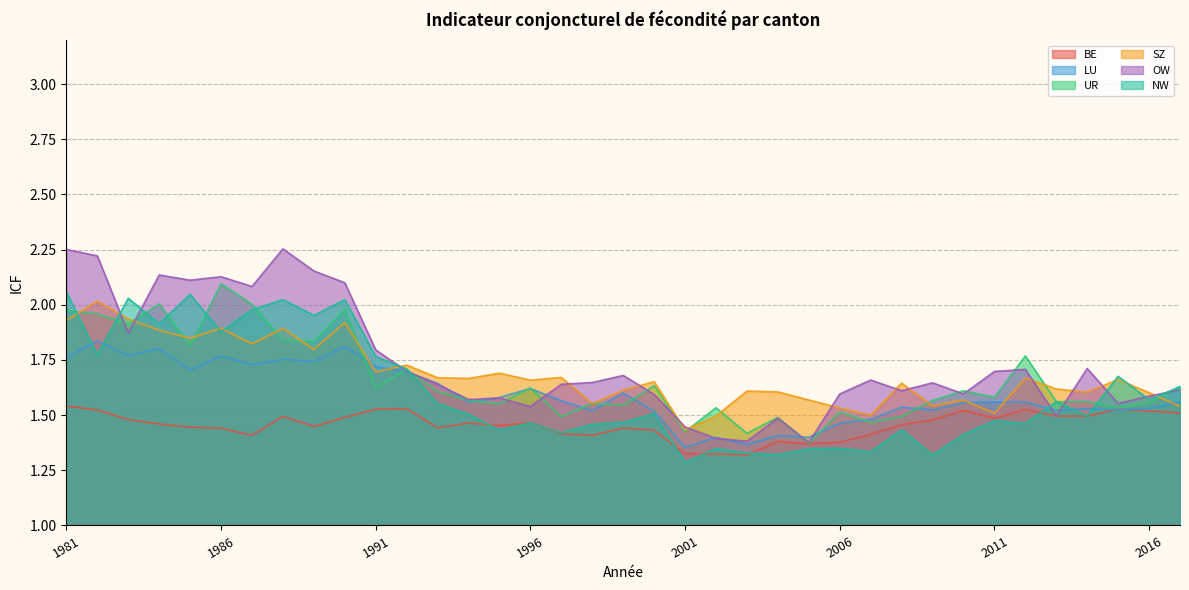

Reading left to right, extract all data points from this chart.

BE: 1981=1.5	1982=1.5	1983=1.5	1984=1.5	1985=1.4	1986=1.4	1987=1.4	1988=1.5	1989=1.4	1990=1.5	1991=1.5	1992=1.5	1993=1.4	1994=1.5	1995=1.5	1996=1.5	1997=1.4	1998=1.4	1999=1.4	2000=1.4	2001=1.3	2002=1.3	2003=1.3	2004=1.4	2005=1.4	2006=1.4	2007=1.4	2008=1.5	2009=1.5	2010=1.5	2011=1.5	2012=1.5	2013=1.5	2014=1.5	2015=1.5	2016=1.5	2017=1.5
LU: 1981=1.8	1982=1.8	1983=1.8	1984=1.8	1985=1.7	1986=1.8	1987=1.7	1988=1.8	1989=1.7	1990=1.8	1991=1.7	1992=1.7	1993=1.6	1994=1.6	1995=1.6	1996=1.6	1997=1.6	1998=1.5	1999=1.6	2000=1.5	2001=1.4	2002=1.4	2003=1.4	2004=1.4	2005=1.4	2006=1.5	2007=1.5	2008=1.5	2009=1.5	2010=1.6	2011=1.6	2012=1.6	2013=1.5	2014=1.5	2015=1.5	2016=1.5	2017=1.6
UR: 1981=2.0	1982=2.0	1983=1.9	1984=2.0	1985=1.8	1986=2.1	1987=2.0	1988=1.8	1989=1.8	1990=2.0	1991=1.6	1992=1.7	1993=1.6	1994=1.6	1995=1.6	1996=1.6	1997=1.5	1998=1.6	1999=1.5	2000=1.6	2001=1.4	2002=1.5	2003=1.4	2004=1.5	2005=1.4	2006=1.5	2007=1.5	2008=1.5	2009=1.6	2010=1.6	2011=1.6	2012=1.8	2013=1.6	2014=1.6	2015=1.5	2016=1.6	2017=1.6
SZ: 1981=1.9	1982=2.0	1983=1.9	1984=1.9	1985=1.8	1986=1.9	1987=1.8	1988=1.9	1989=1.8	1990=1.9	1991=1.7	1992=1.7	1993=1.7	1994=1.7	1995=1.7	1996=1.7	1997=1.7	1998=1.6	1999=1.6	2000=1.7	2001=1.4	2002=1.5	2003=1.6	2004=1.6	2005=1.6	2006=1.5	2007=1.5	2008=1.6	2009=1.5	2010=1.6	2011=1.5	2012=1.7	2013=1.6	2014=1.6	2015=1.7	2016=1.6	2017=1.5
OW: 1981=2.3	1982=2.2	1983=1.9	1984=2.1	1985=2.1	1986=2.1	1987=2.1	1988=2.3	1989=2.2	1990=2.1	1991=1.8	1992=1.7	1993=1.6	1994=1.6	1995=1.6	1996=1.5	1997=1.6	1998=1.6	1999=1.7	2000=1.6	2001=1.4	2002=1.4	2003=1.4	2004=1.5	2005=1.4	2006=1.6	2007=1.7	2008=1.6	2009=1.6	2010=1.6	2011=1.7	2012=1.7	2013=1.5	2014=1.7	2015=1.6	2016=1.6	2017=1.6
NW: 1981=2.1	1982=1.8	1983=2.0	1984=1.9	1985=2.0	1986=1.9	1987=2.0	1988=2.0	1989=2.0	1990=2.0	1991=1.8	1992=1.7	1993=1.6	1994=1.5	1995=1.4	1996=1.5	1997=1.4	1998=1.5	1999=1.5	2000=1.5	2001=1.3	2002=1.3	2003=1.3	2004=1.3	2005=1.3	2006=1.3	2007=1.3	2008=1.4	2009=1.3	2010=1.4	2011=1.5	2012=1.5	2013=1.6	2014=1.5	2015=1.7	2016=1.6	2017=1.6